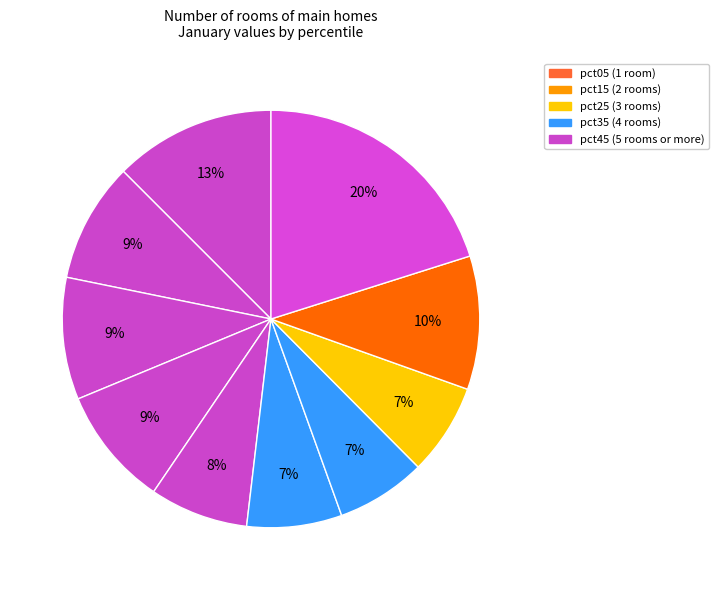

How many segments does this pie chart have?

10